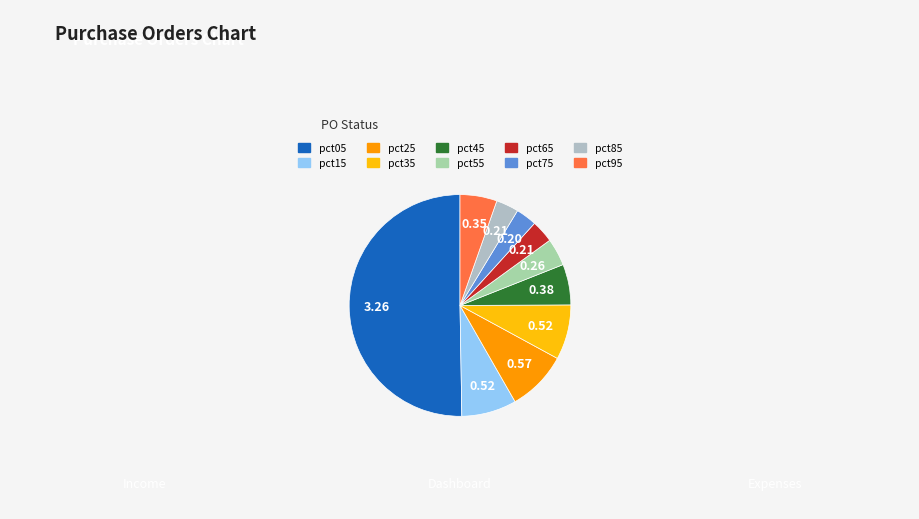

What percentage is NOT represented by pct65?

96.7%